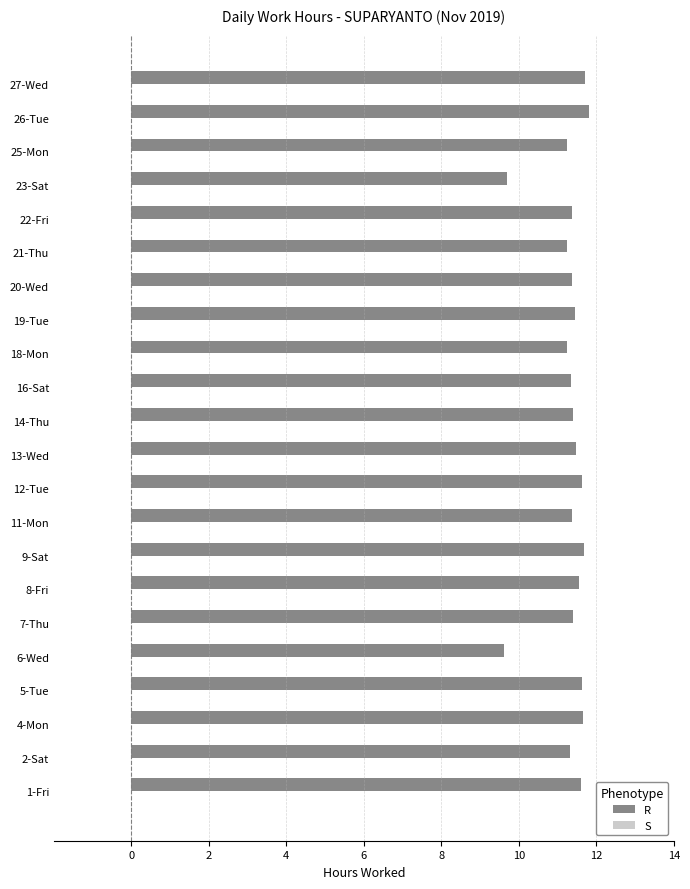

What is the ratio of the value at 19-Tue to the value at 27-Wed?

1.0